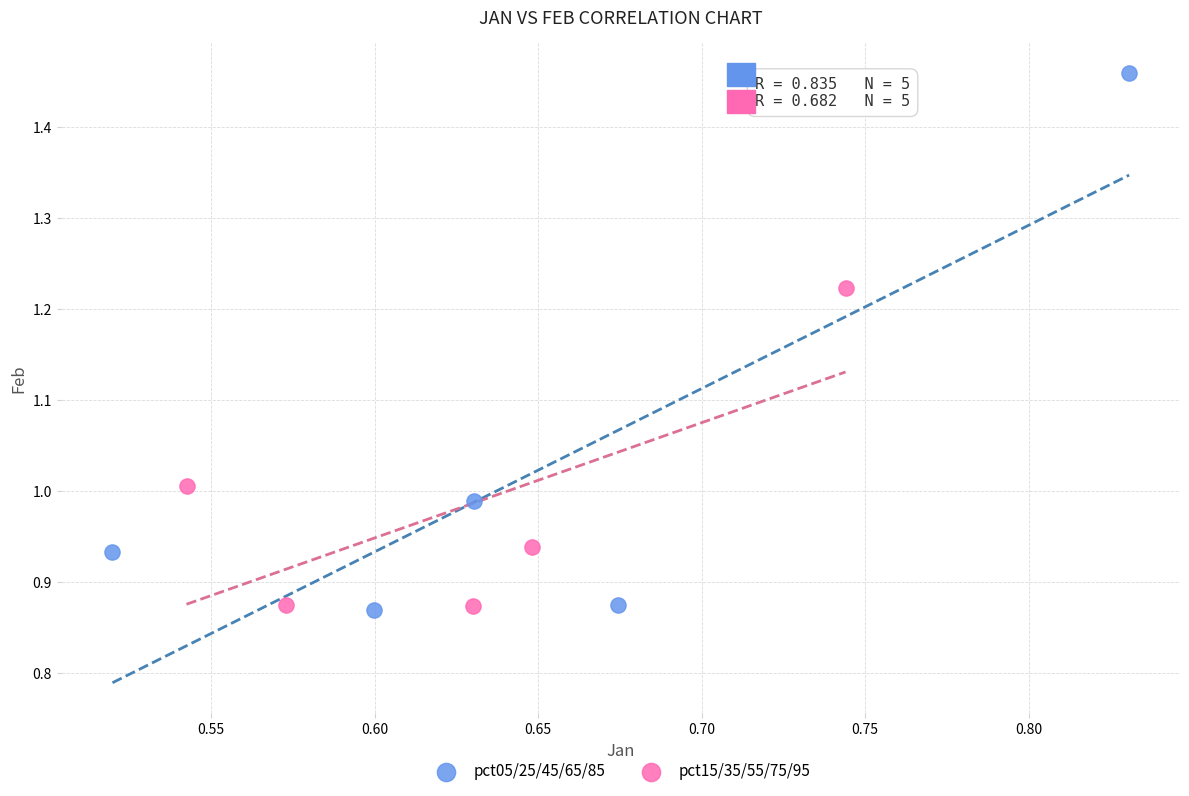

Which series contains the highest Y value?

pct05/25/45/65/85